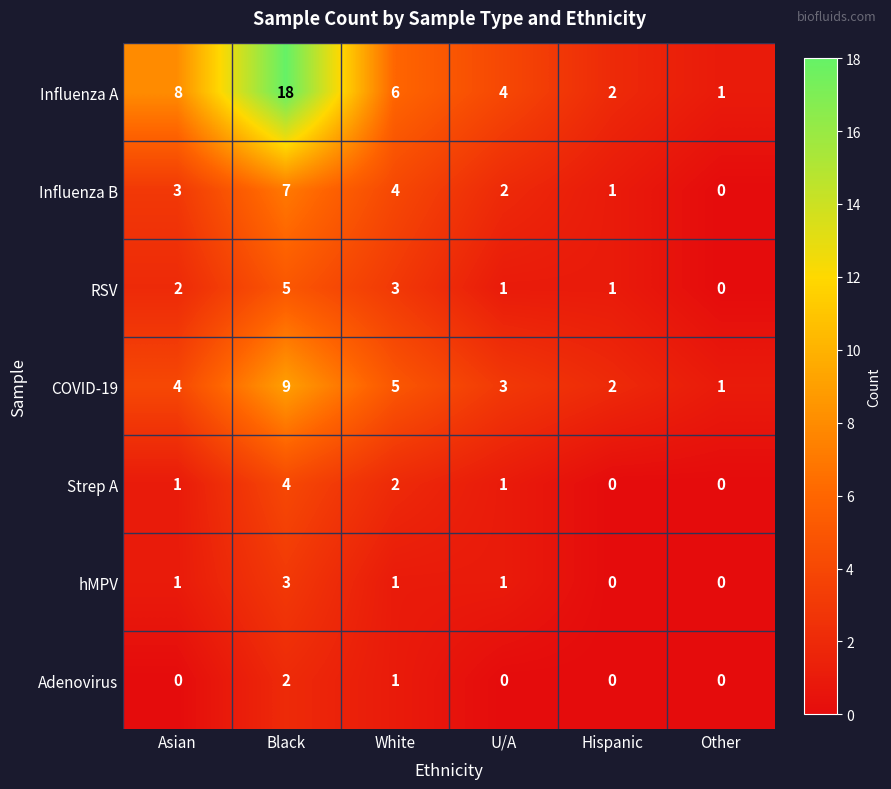

Which category has the highest value in the RSV series?

Black